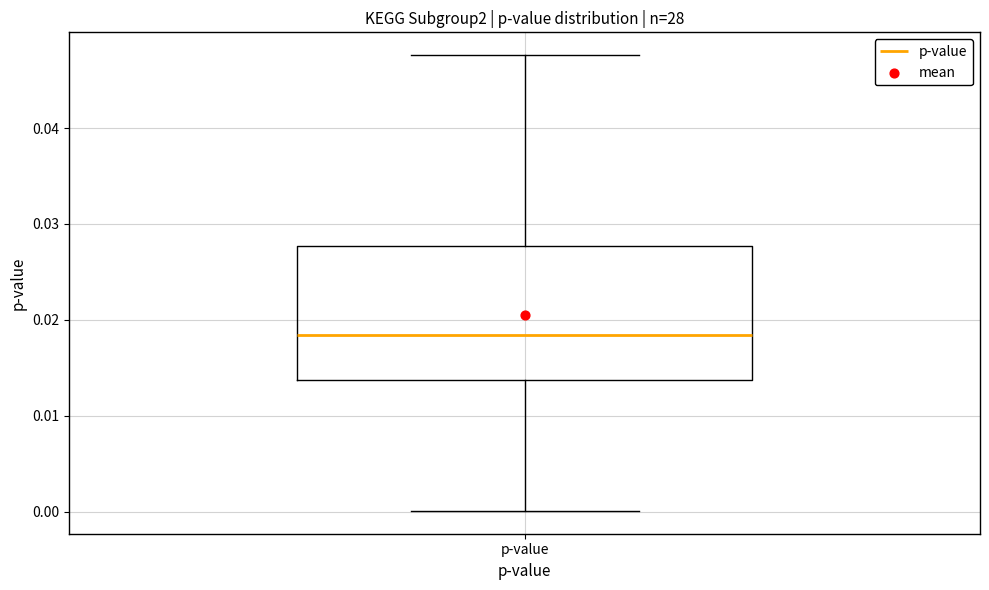

Where is the upper edge of the box for p-value on the y-axis? The values are not printed on the chart, so give them approximately, as read against the axis.

0.028